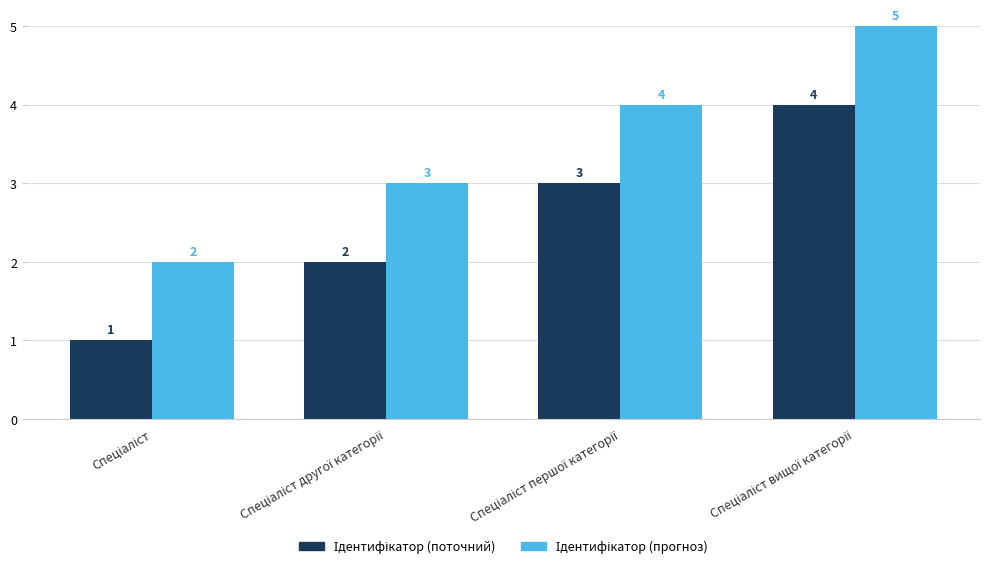

How many categories are shown in the chart?

4